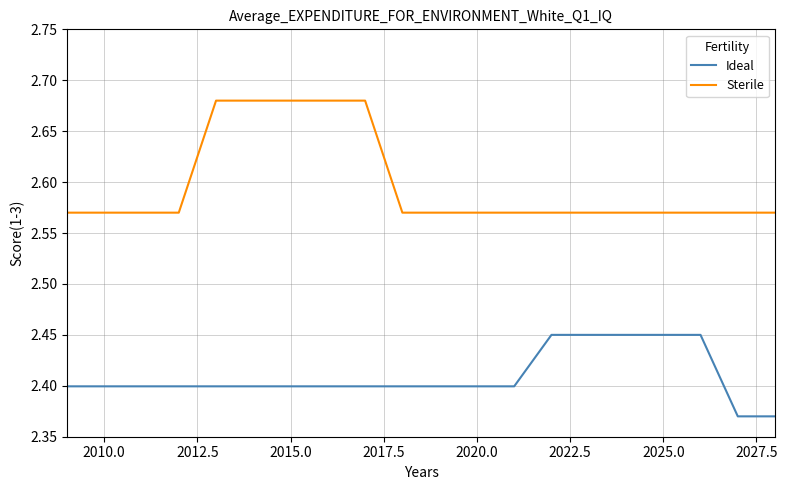

True or false: Ideal and Sterile cross at least once.

False